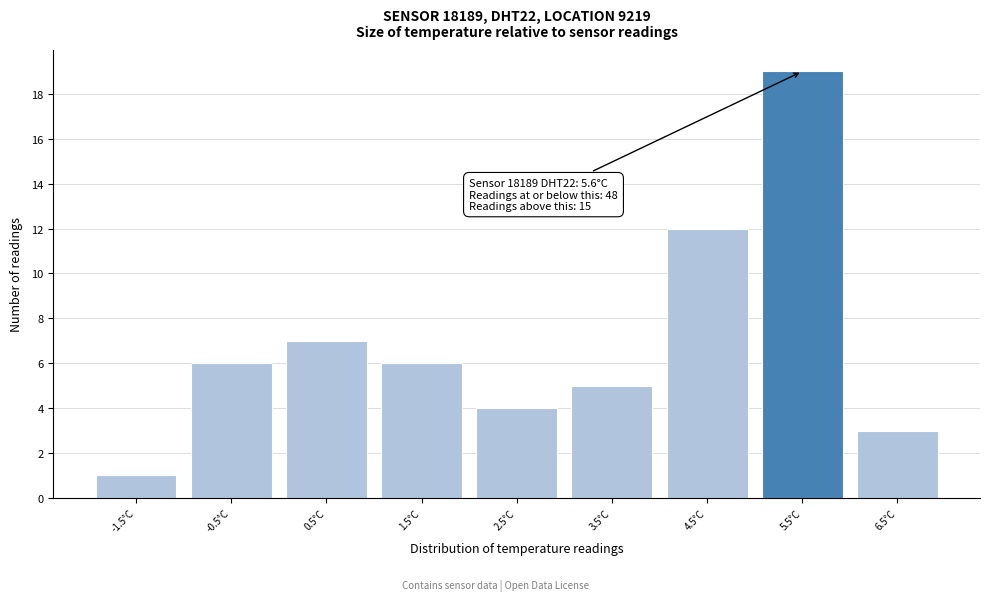

Reading left to right, list all the values displayed in this chart.

1	6	7	6	4	5	12	19	3